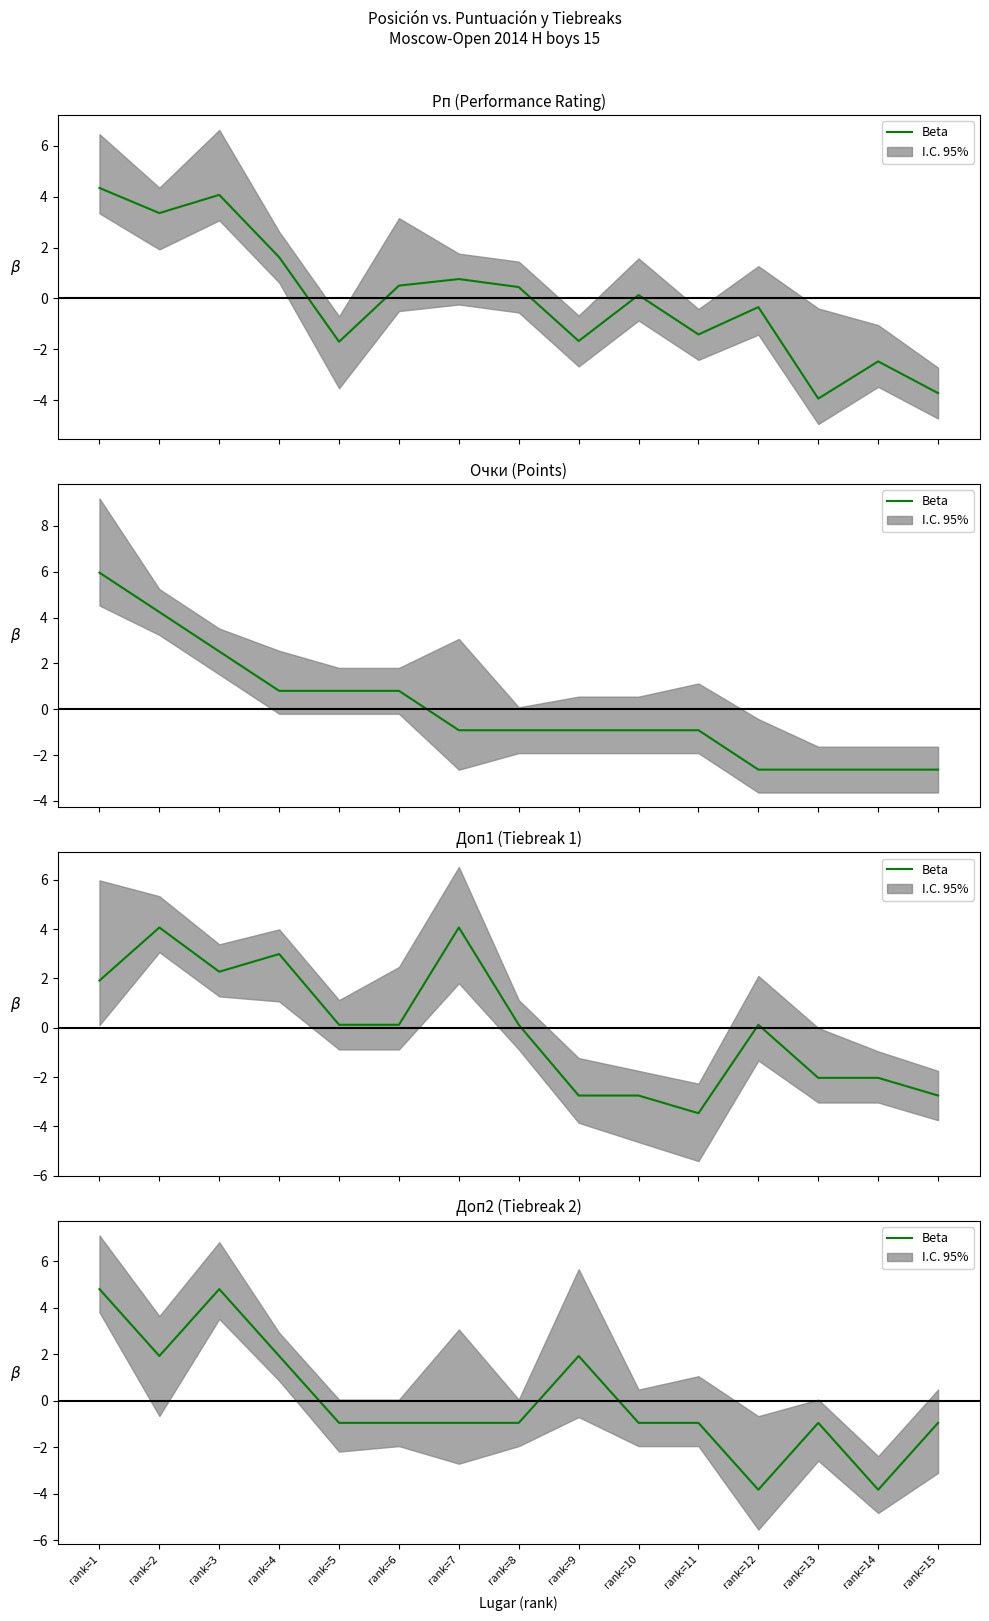

At which label does the data first exceed 0?

rank=1